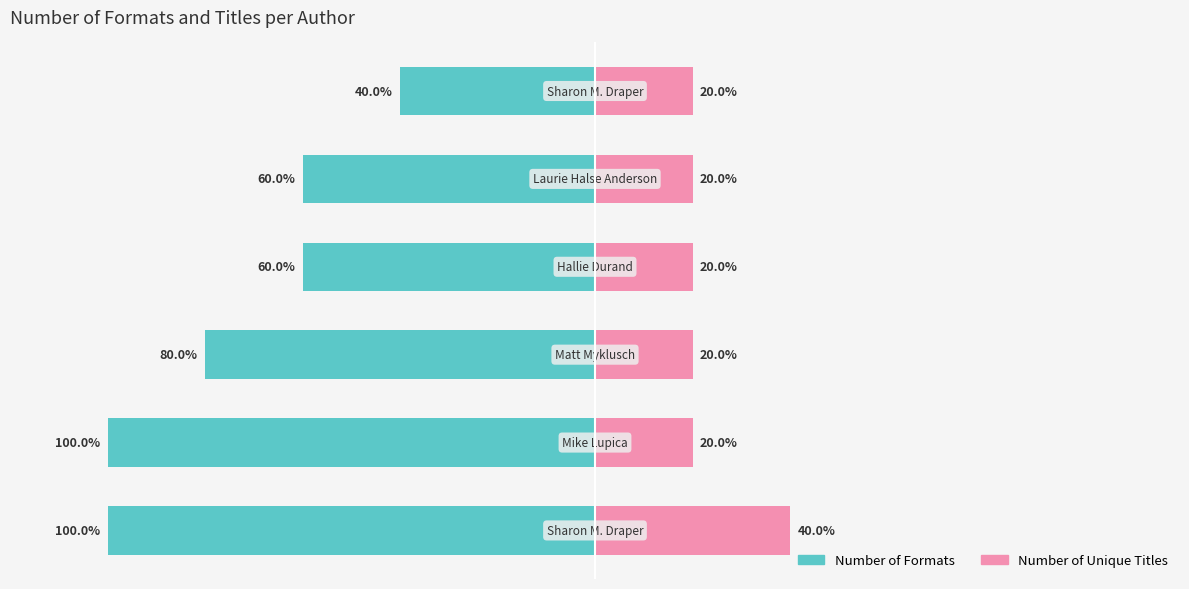

Reading left to right, extract all data points from this chart.

Number of Formats: −150=-100	−100=-100	−50=-80	0=-60	50=-60	100=-40
Number of Unique Titles: −150=40	−100=20	−50=20	0=20	50=20	100=20